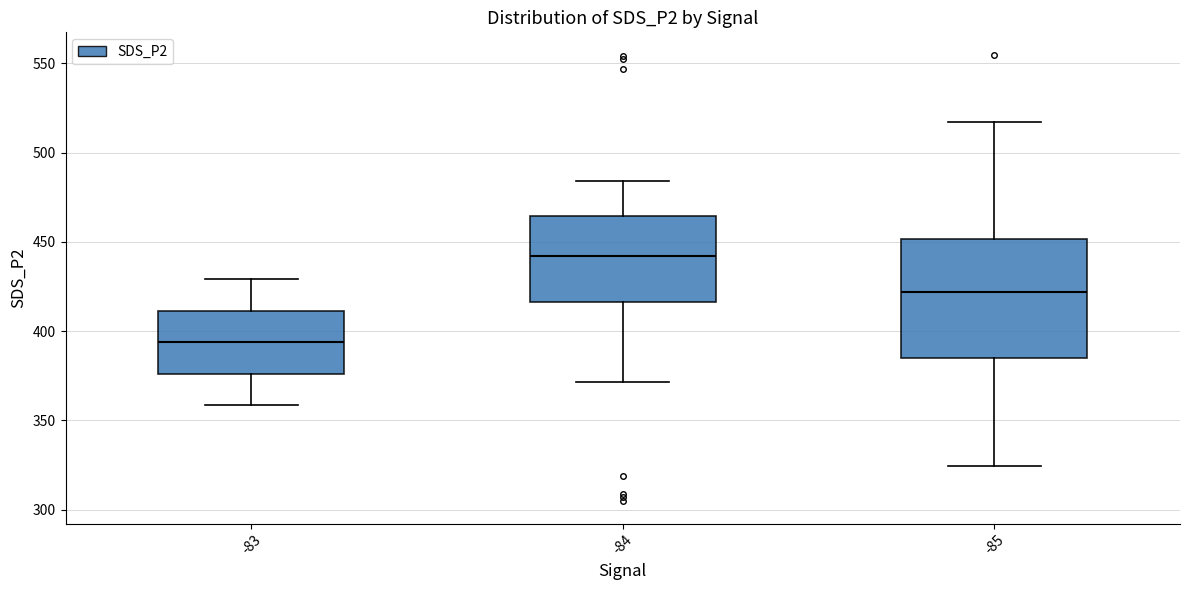

Comparing the boxes themselves (not the whiskers), which one is the tallest?

-85